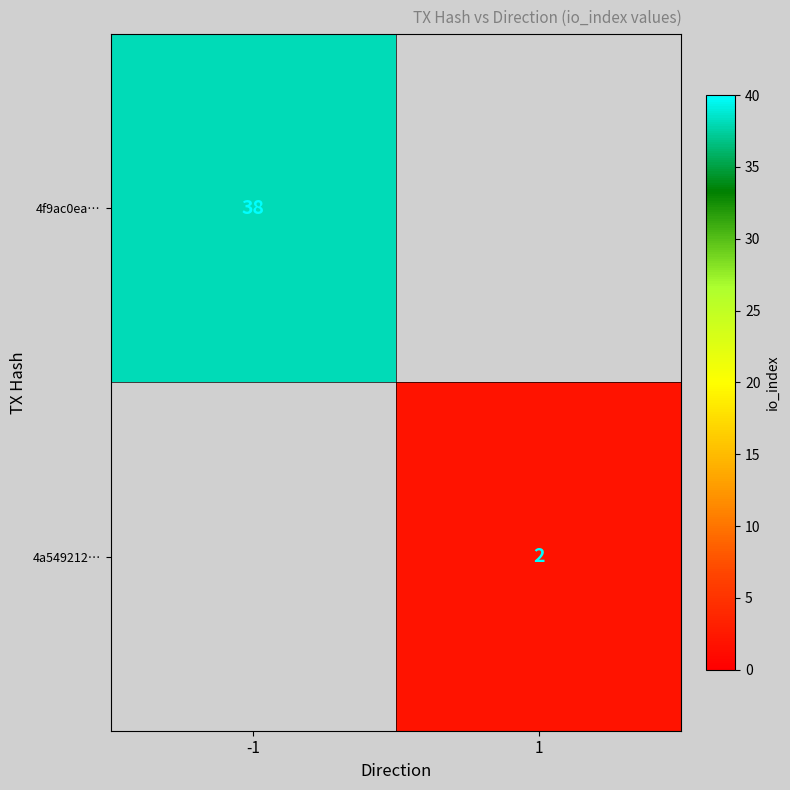

What is the total value across all series at 1?

2